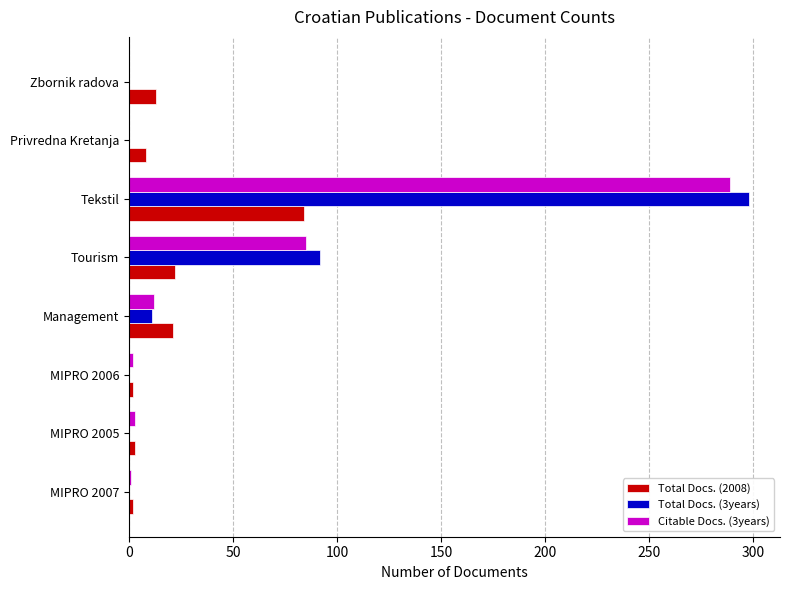

At which category is the sum across all series the highest?

Tekstil